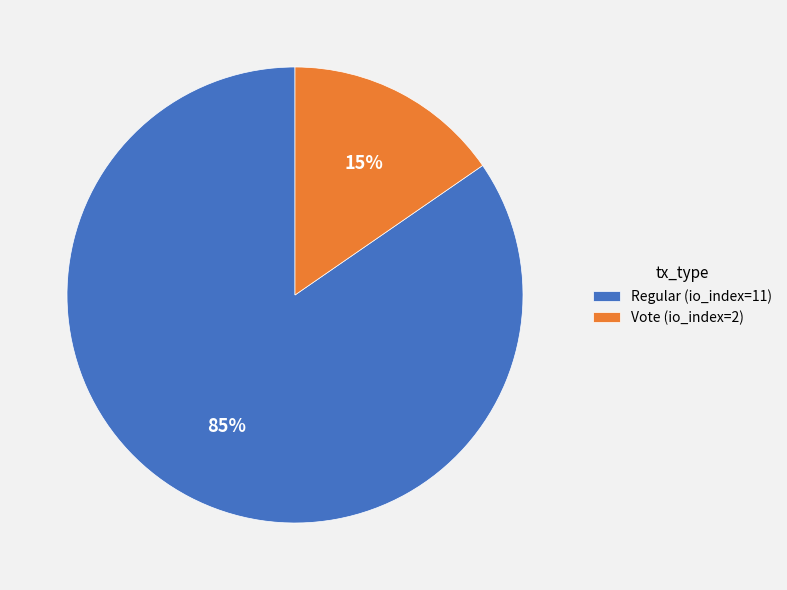

The Regular (io_index=11) slice represents 85% of the pie. True or false?

True